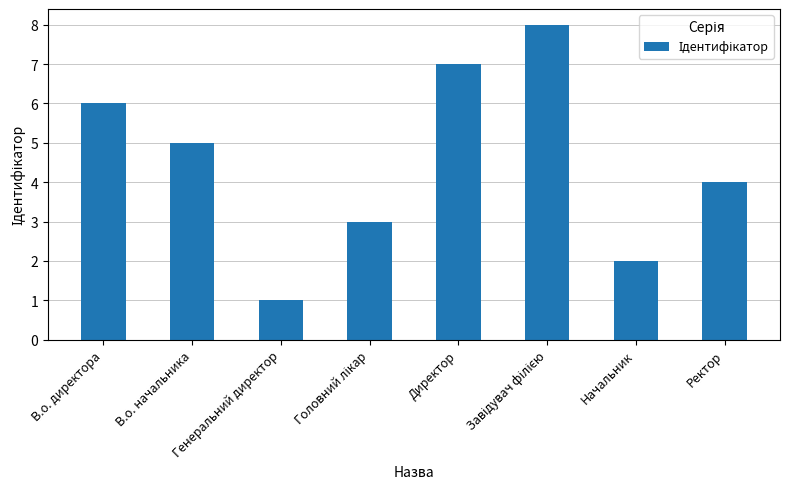

What is the label of the 2nd bar from the left?

В.о. начальника